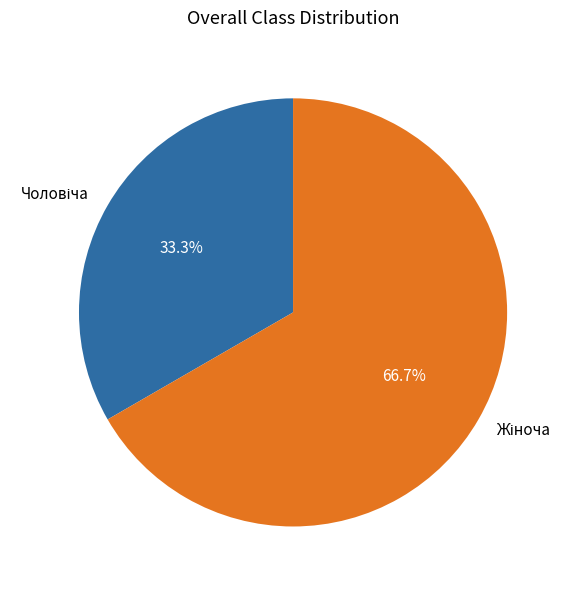

Which has a higher value, Жіноча or Чоловіча?

Жіноча